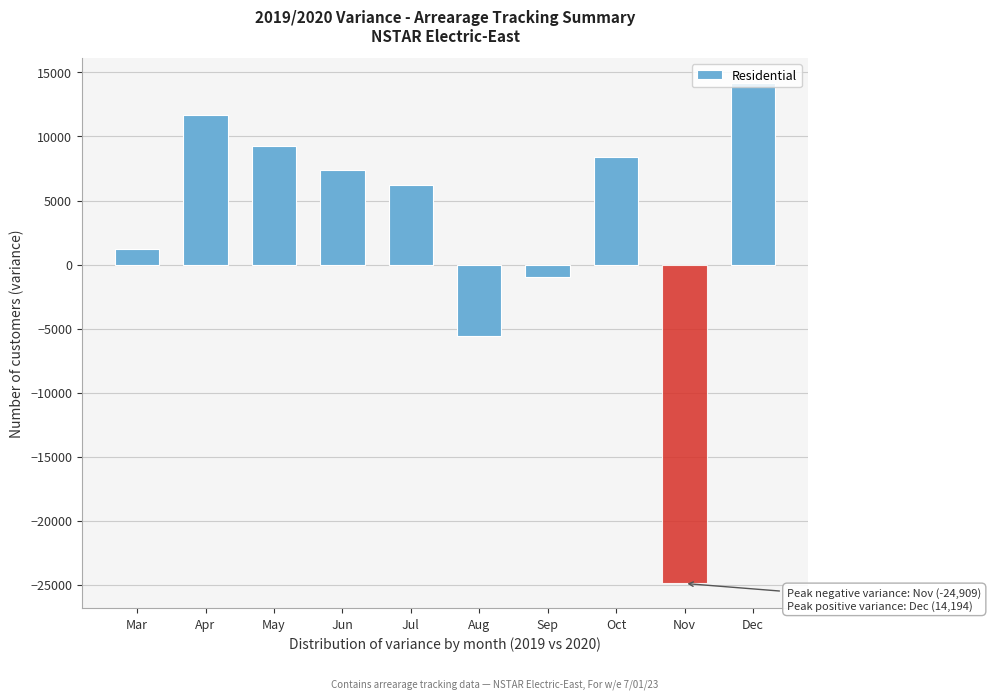

List the labels in order of value, smallest first.

Nov, Aug, Sep, Mar, Jul, Jun, Oct, May, Apr, Dec